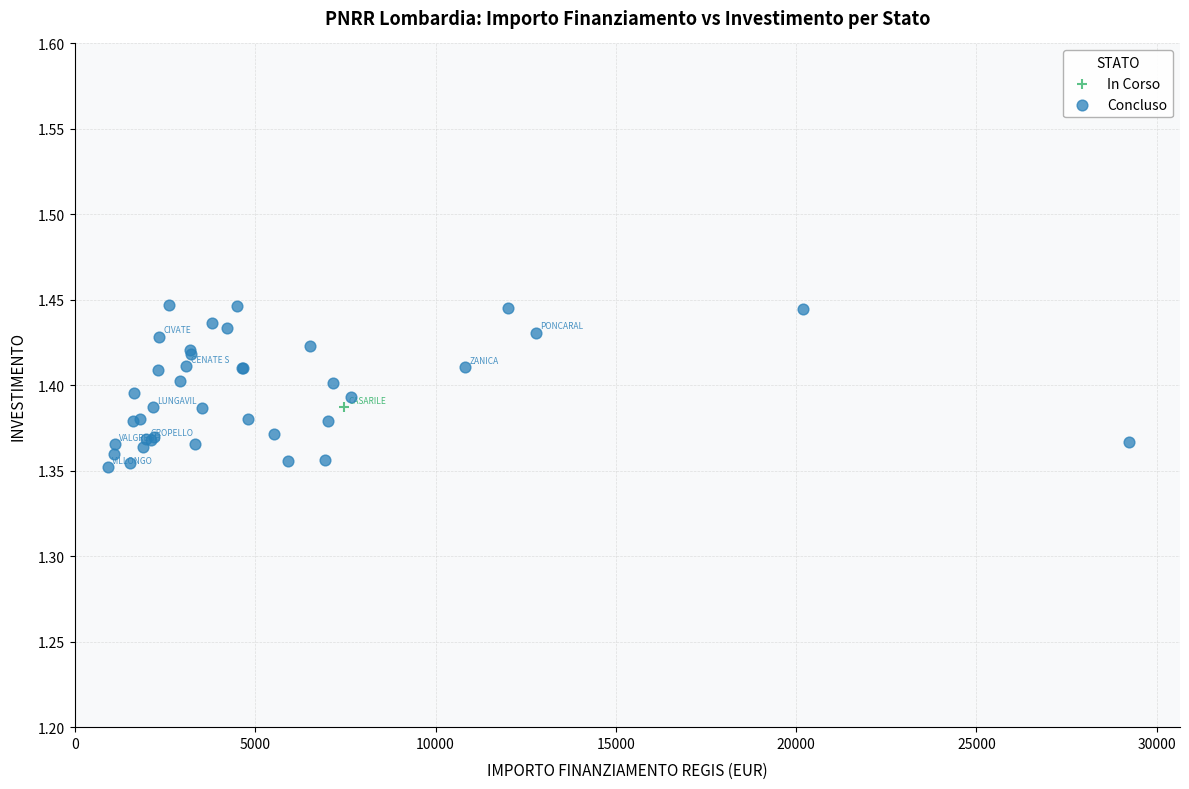

What are all the series names shown in the legend?

In Corso, Concluso